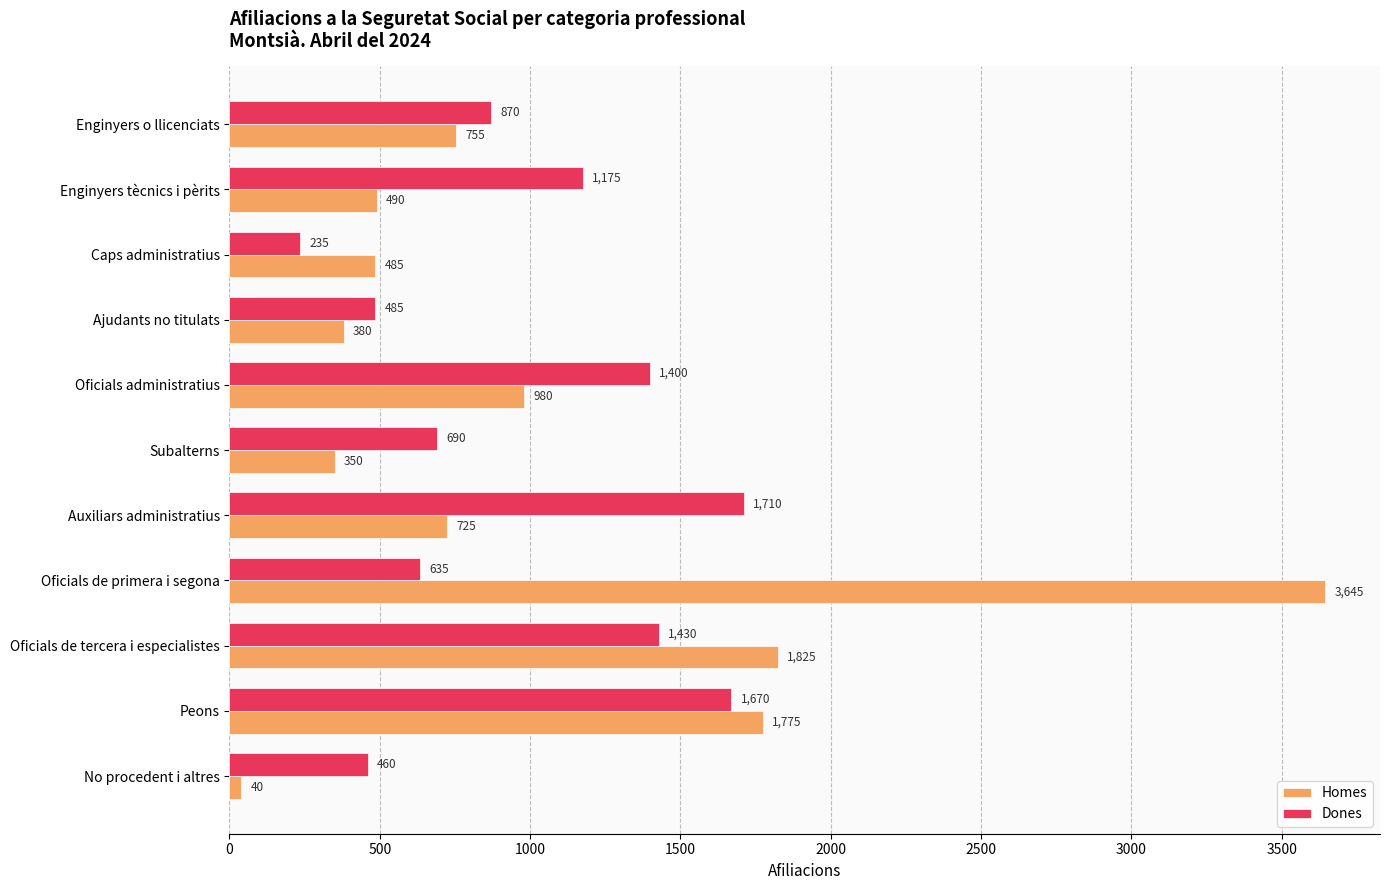

At which label is Homes closest to 1842?

Oficials de tercera i especialistes